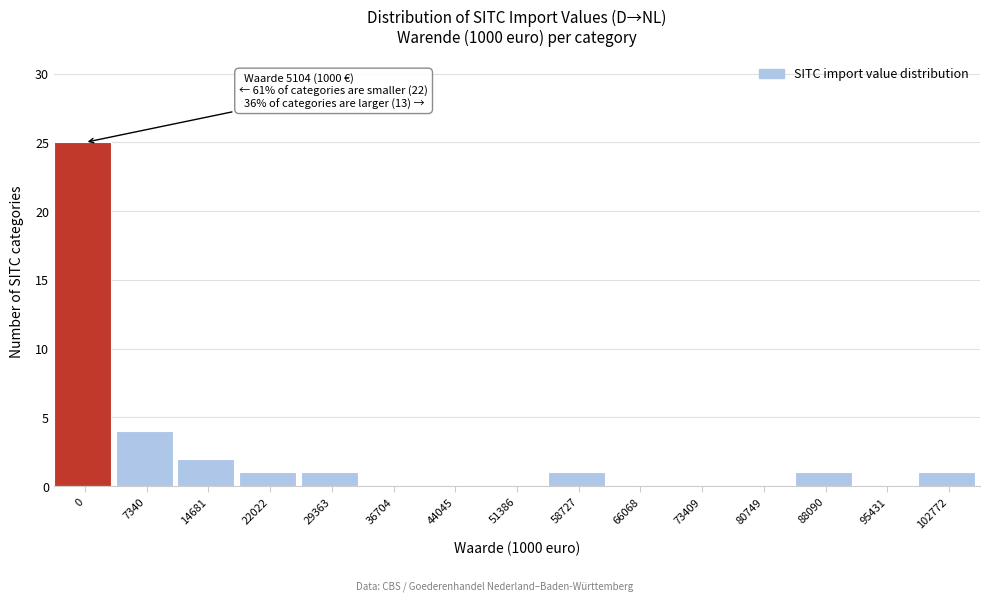

Reading left to right, extract all data points from this chart.

0=25	7340=4	14681=2	22022=1	29363=1	36704=0	44045=0	51386=0	58727=1	66068=0	73409=0	80749=0	88090=1	95431=0	102772=1